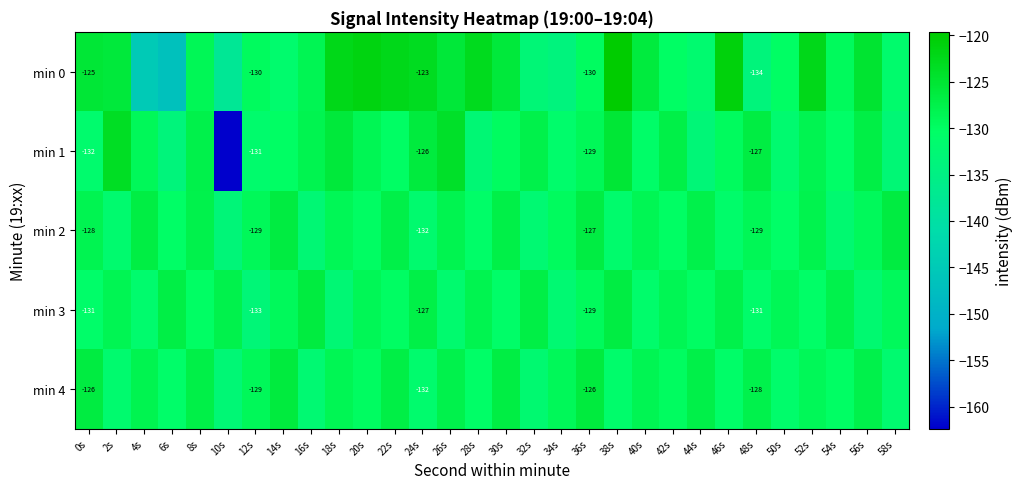

Which category has the highest value in the min 0 series?

38s